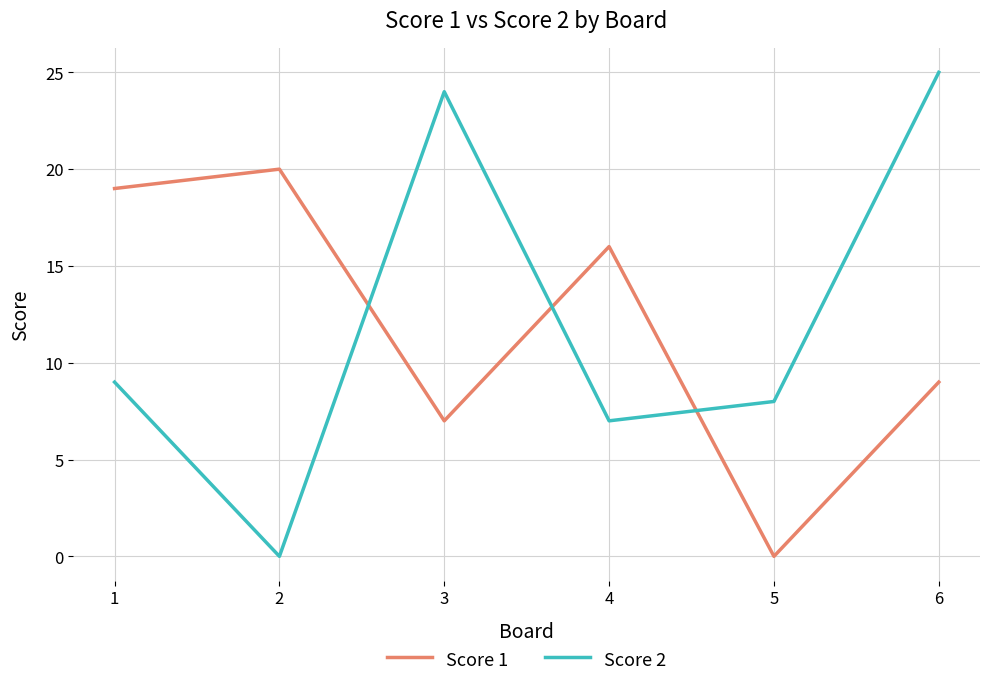

Which category has the highest value across all series?

6